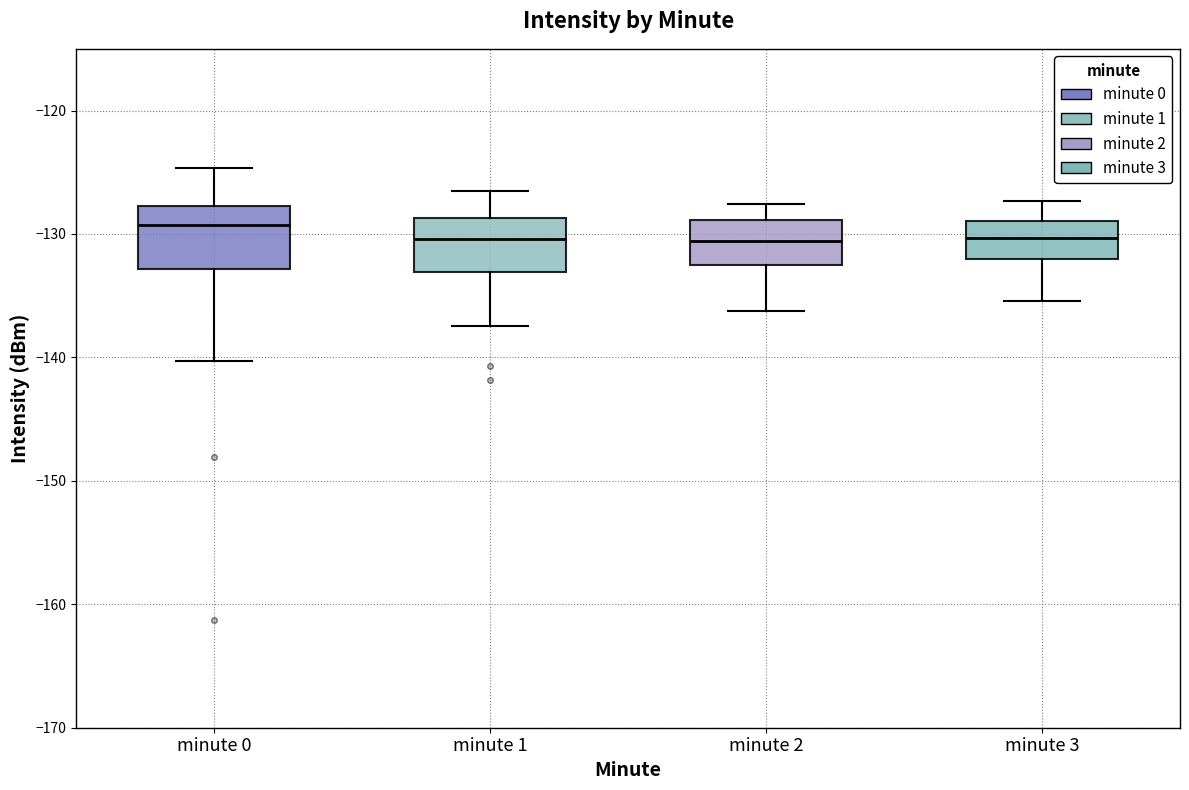

Reading left to right, read every box against the y-axis: the position of its median line, the range the box covers, and the ends of its whiskers. The values are not printed on the chart, so give them approximately, as read against the axis.

minute 0: median -129, box -133 to -128, whiskers -140 to -125
minute 1: median -130, box -133 to -129, whiskers -137 to -127
minute 2: median -131, box -132 to -129, whiskers -136 to -128
minute 3: median -130, box -132 to -129, whiskers -135 to -127